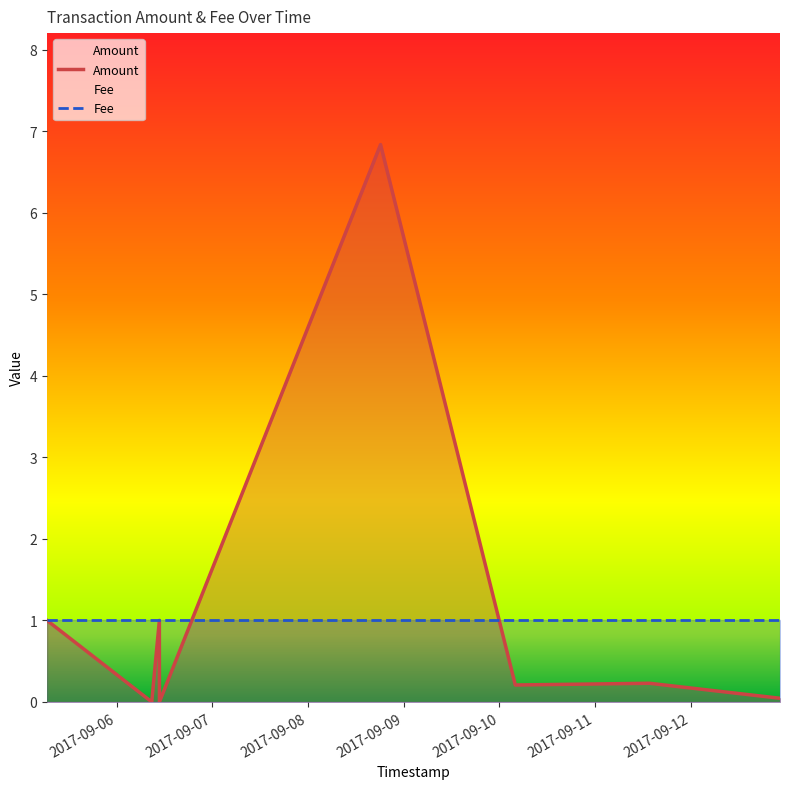

Which series has the largest range (max minus min)?

Amount